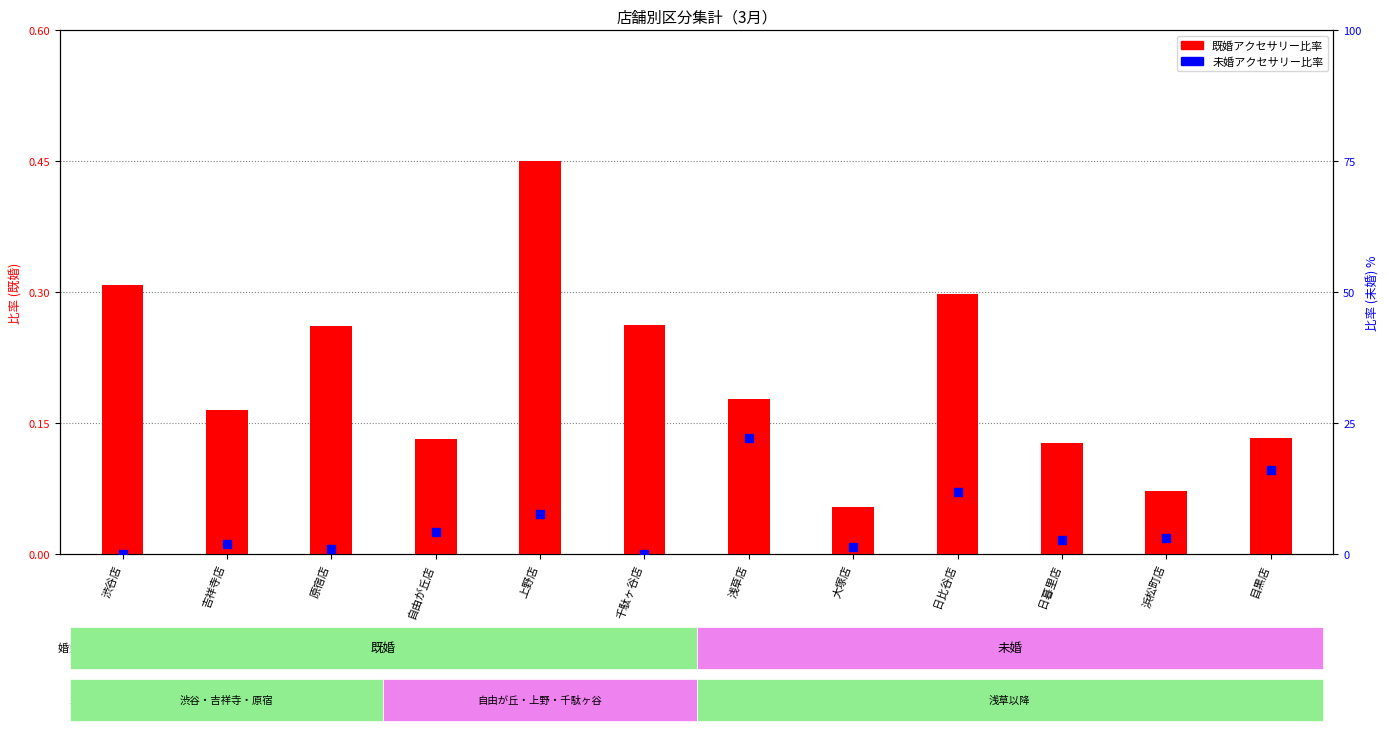

What are all the series names shown in the legend?

既婚アクセサリー比率, 未婚アクセサリー比率